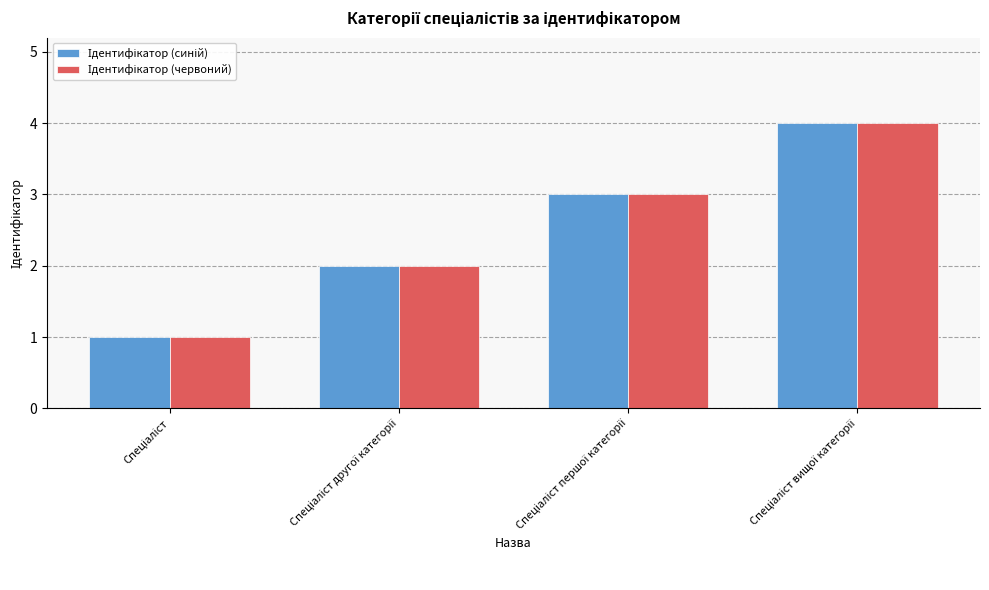

What is the greatest value displayed?

4